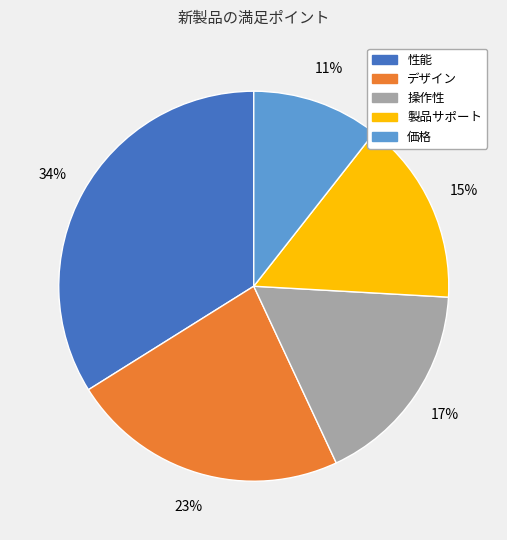

To the nearest percent, what portion does 製品サポート represent?

15%